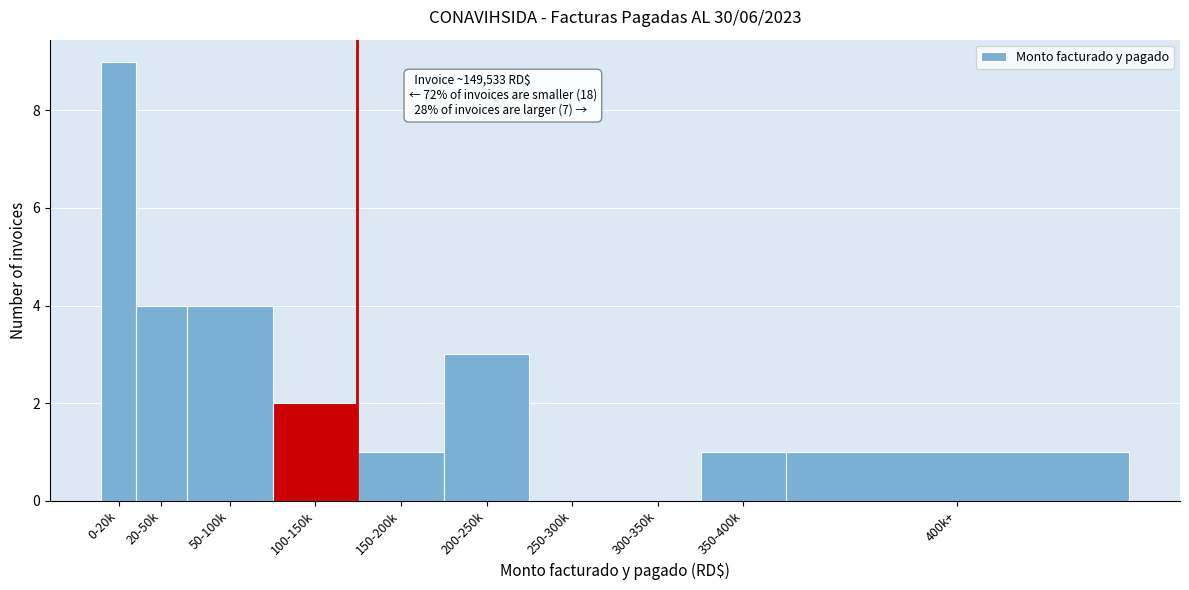

Reading left to right, extract all data points from this chart.

0-20k=9	20-50k=4	50-100k=4	100-150k=2	150-200k=1	200-250k=3	250-300k=0	300-350k=0	350-400k=1	400k+=1